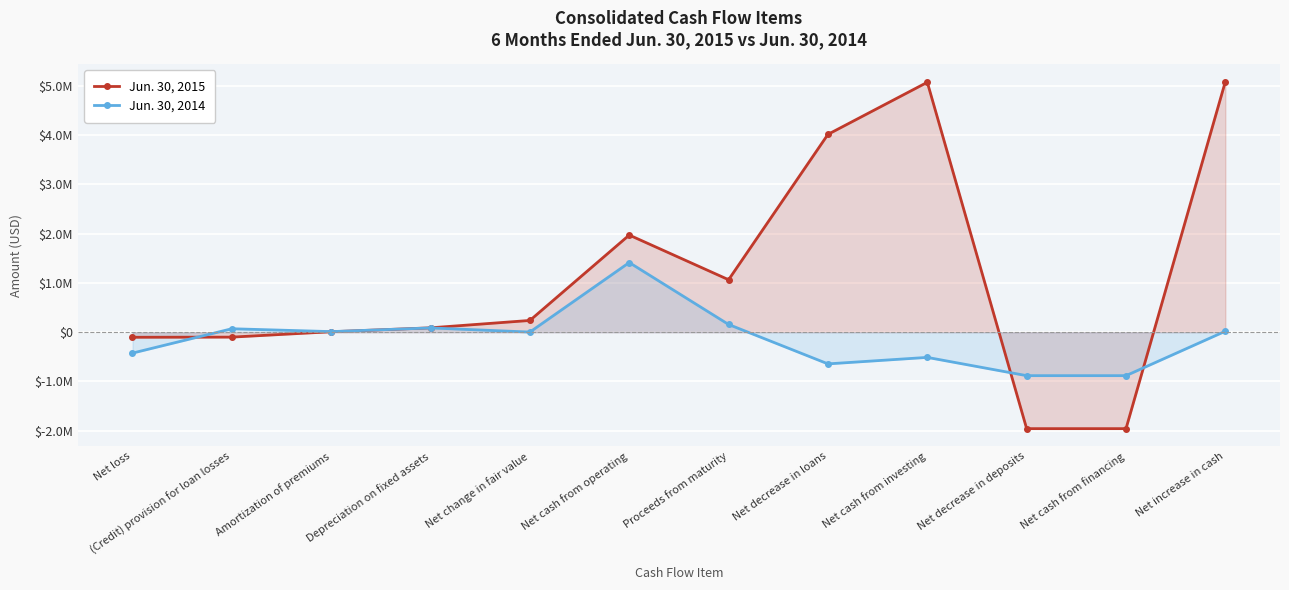

In Jun. 30, 2015, how many points are lower than both neighbors (excluding endpoints)?

1